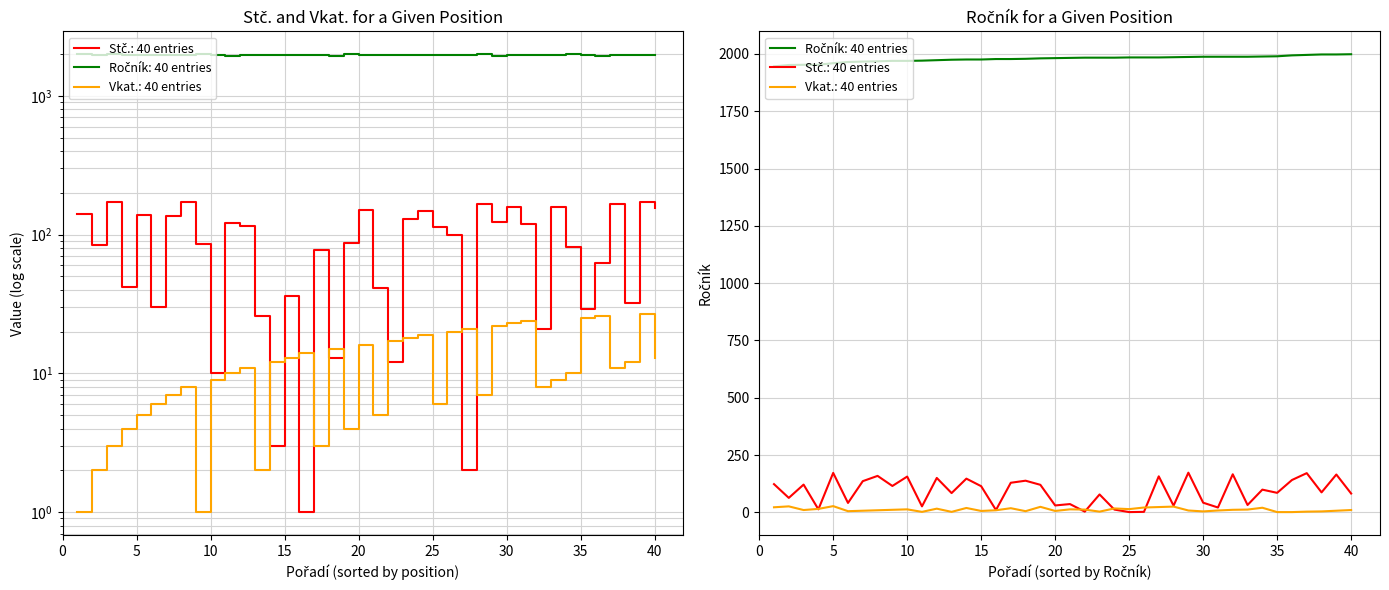

Is it true that Ročník equals 426 at 26?

False